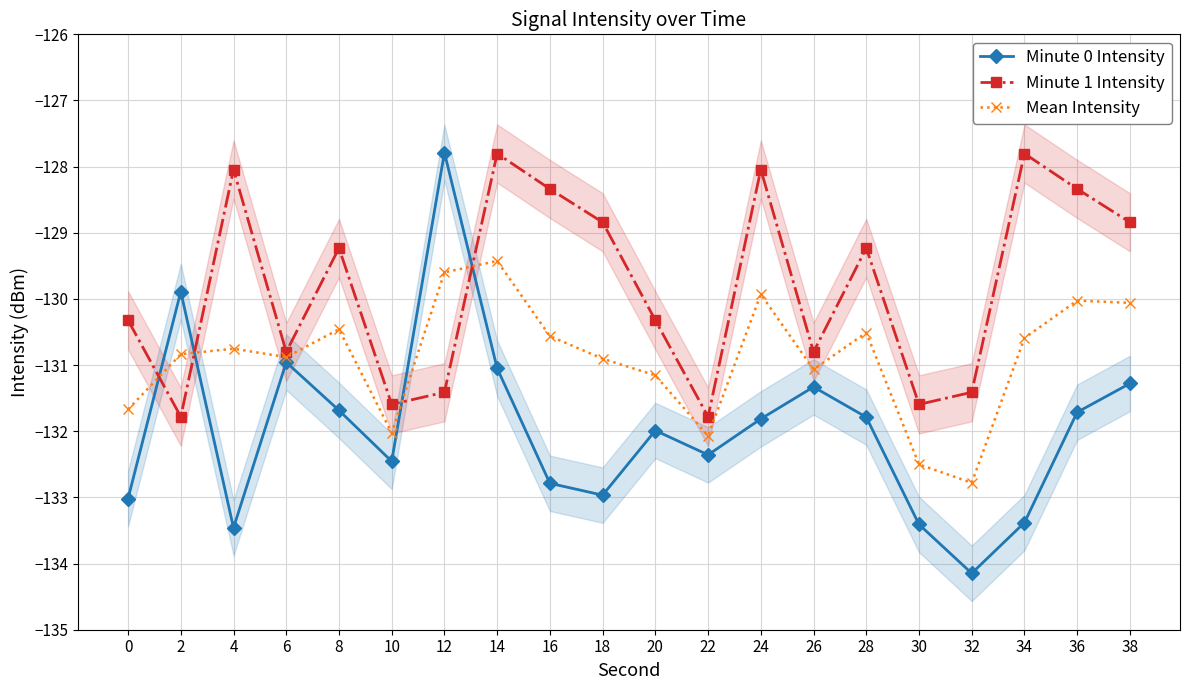

How many times do Minute 1 Intensity and Minute 0 Intensity cross each other?

4